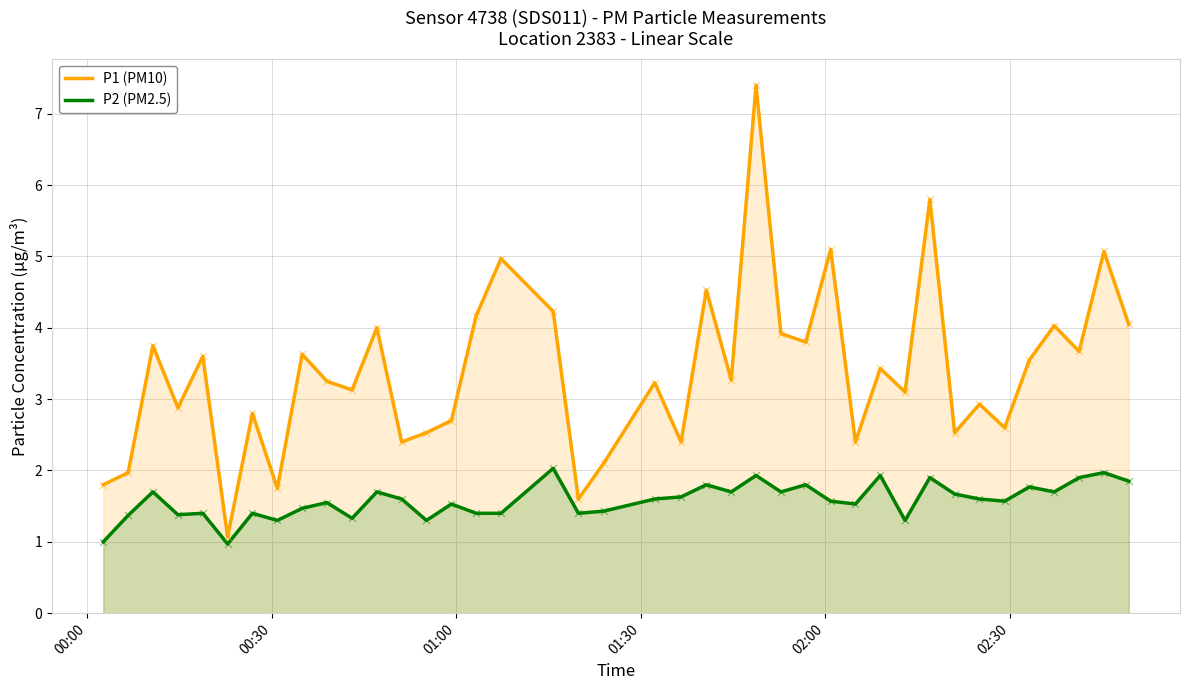

What are all the series names shown in the legend?

P1 (PM10), P2 (PM2.5)